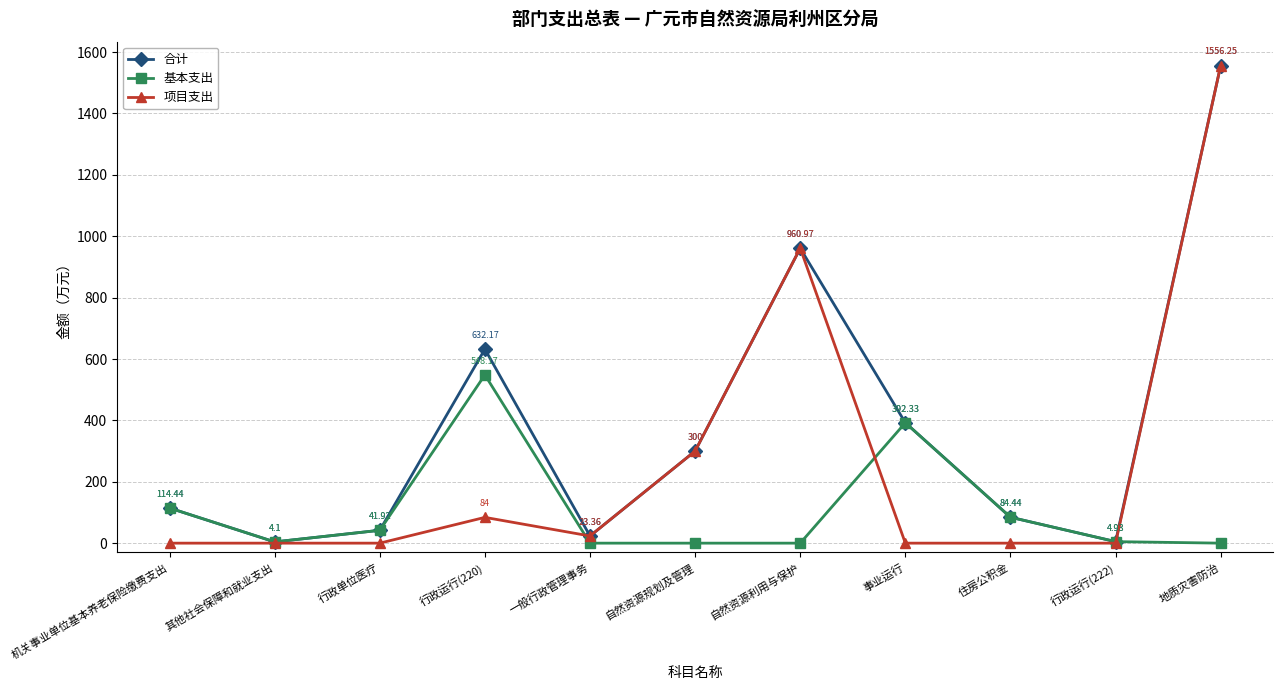

Between which two adjacent categories do 基本支出 and 项目支出 first intersect?

行政运行(220) and 一般行政管理事务